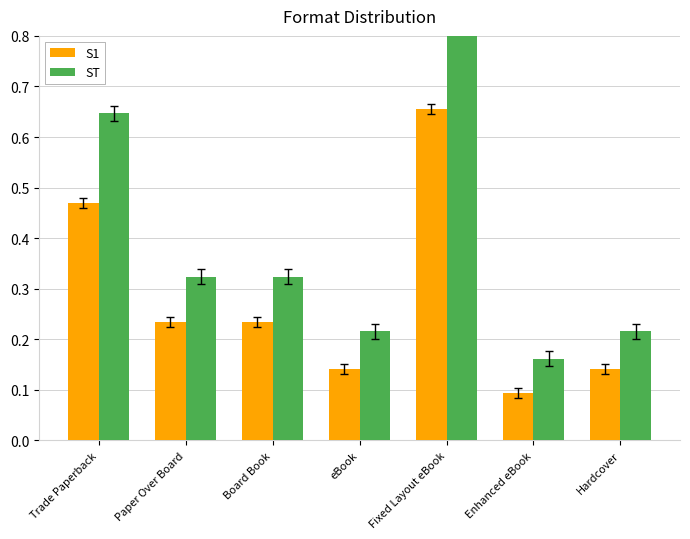

Reading right to left, list all the values displayed in this chart.

S1: Hardcover=0.1	Enhanced eBook=0.1	Fixed Layout eBook=0.7	eBook=0.1	Board Book=0.2	Paper Over Board=0.2	Trade Paperback=0.5
ST: Hardcover=0.2	Enhanced eBook=0.2	Fixed Layout eBook=0.9	eBook=0.2	Board Book=0.3	Paper Over Board=0.3	Trade Paperback=0.6